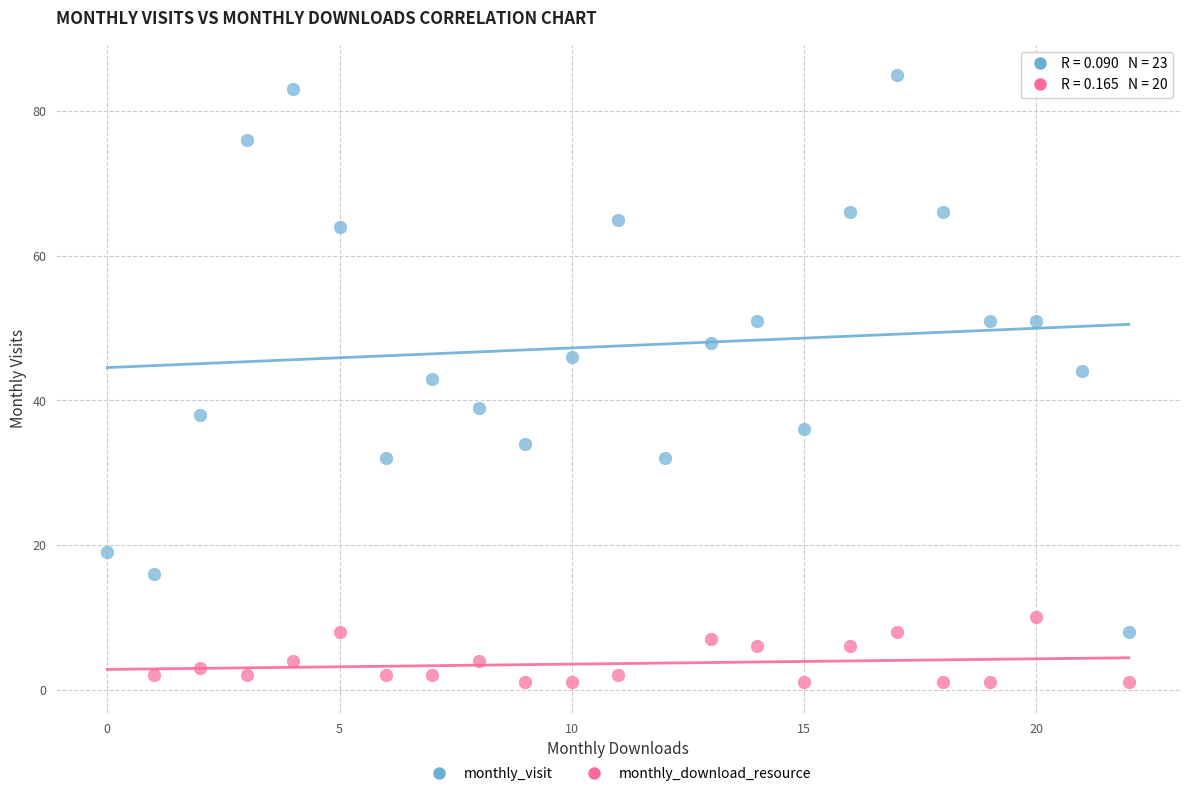

Which series reaches the maximum Y coordinate?

monthly_visit